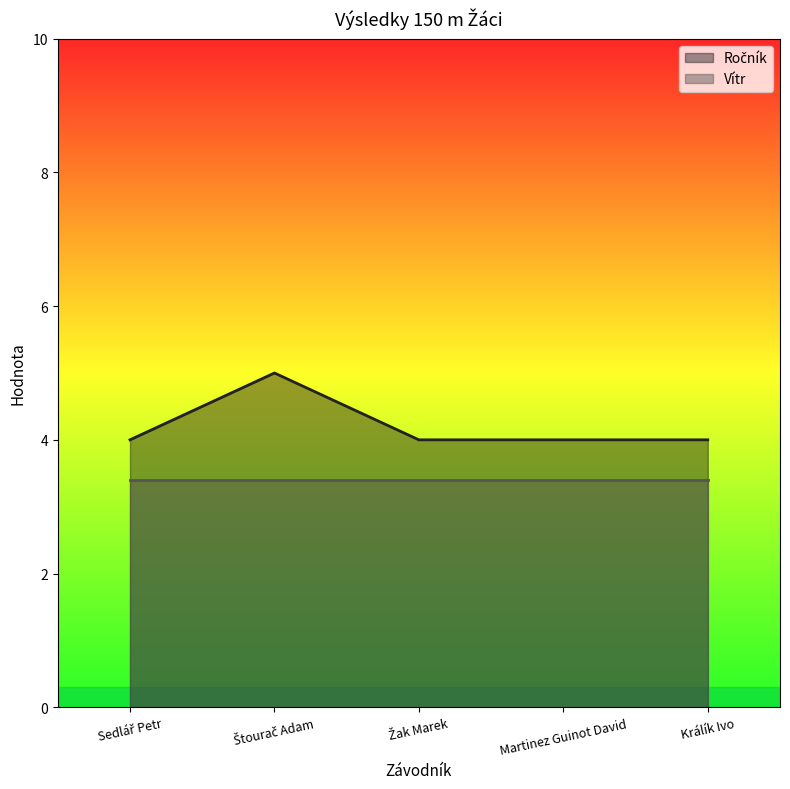

What position from the right is Martinez Guinot David?

2